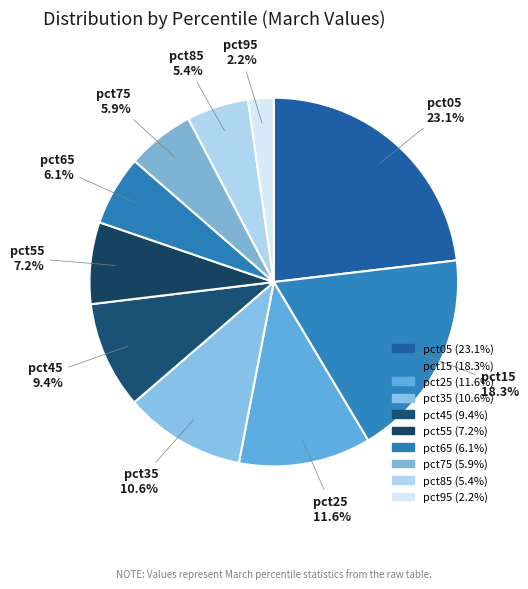

Is pct55 the majority of the pie?

No